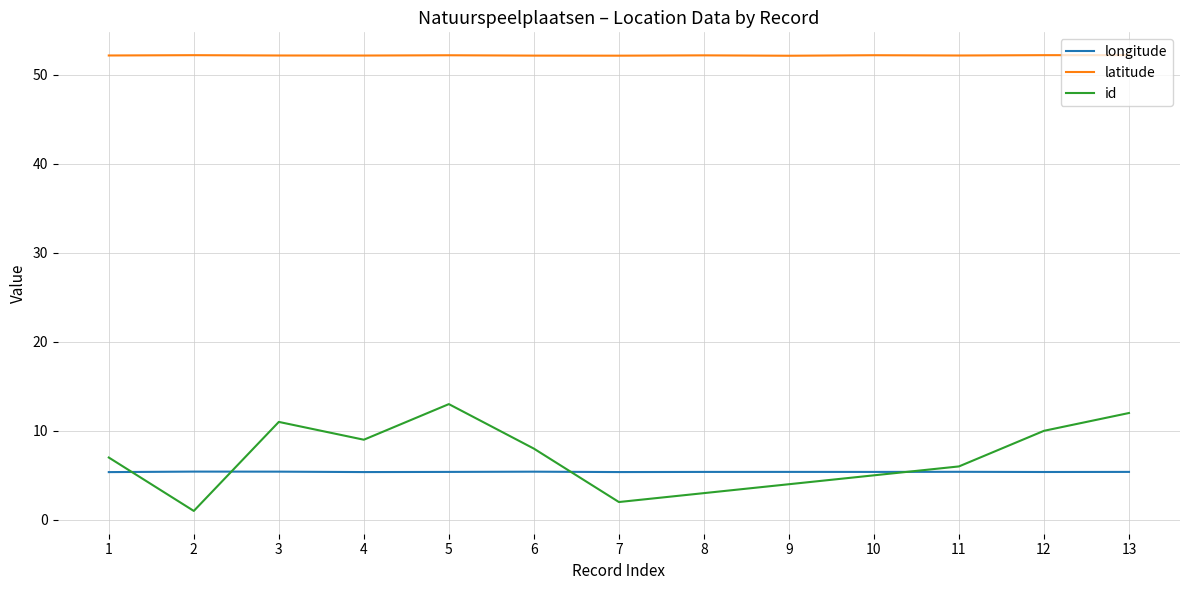

Rank the series at 11 from lowest to highest value.

longitude, id, latitude